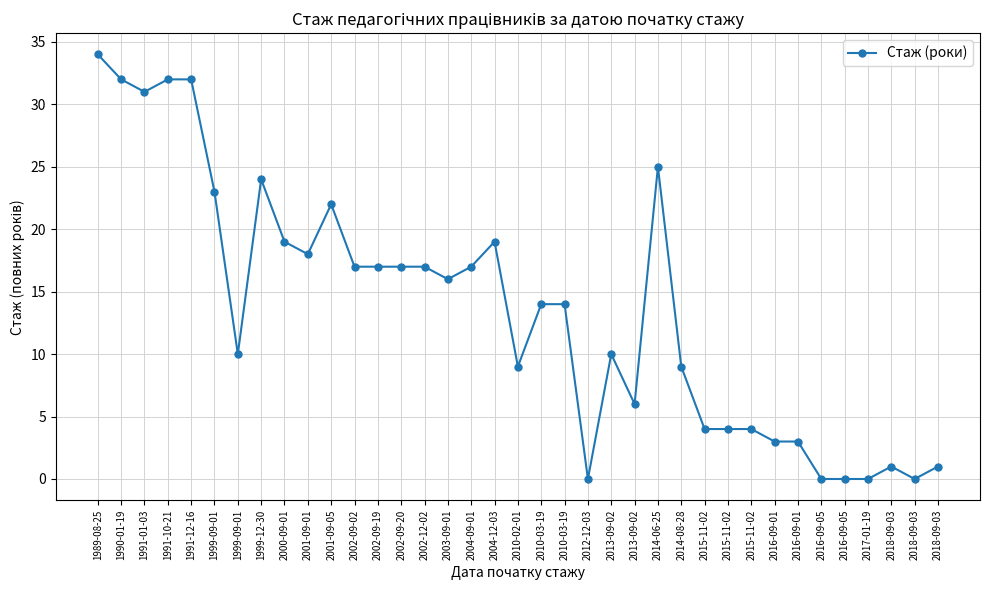

Does the chart have visible grid lines?

Yes